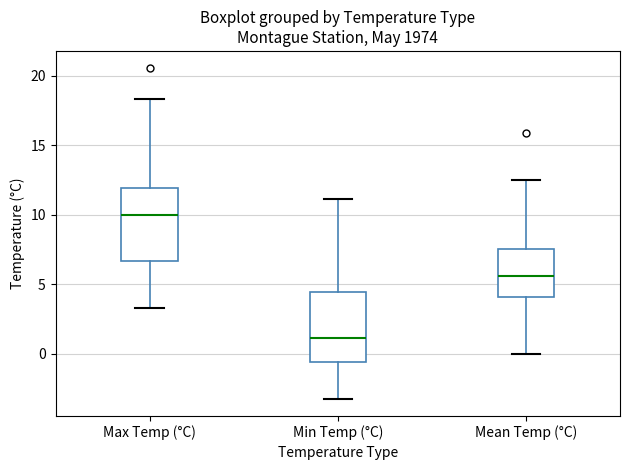

Where does the upper whisker of the box for Mean Temp (°C) end on the y-axis? The values are not printed on the chart, so give them approximately, as read against the axis.

12.5